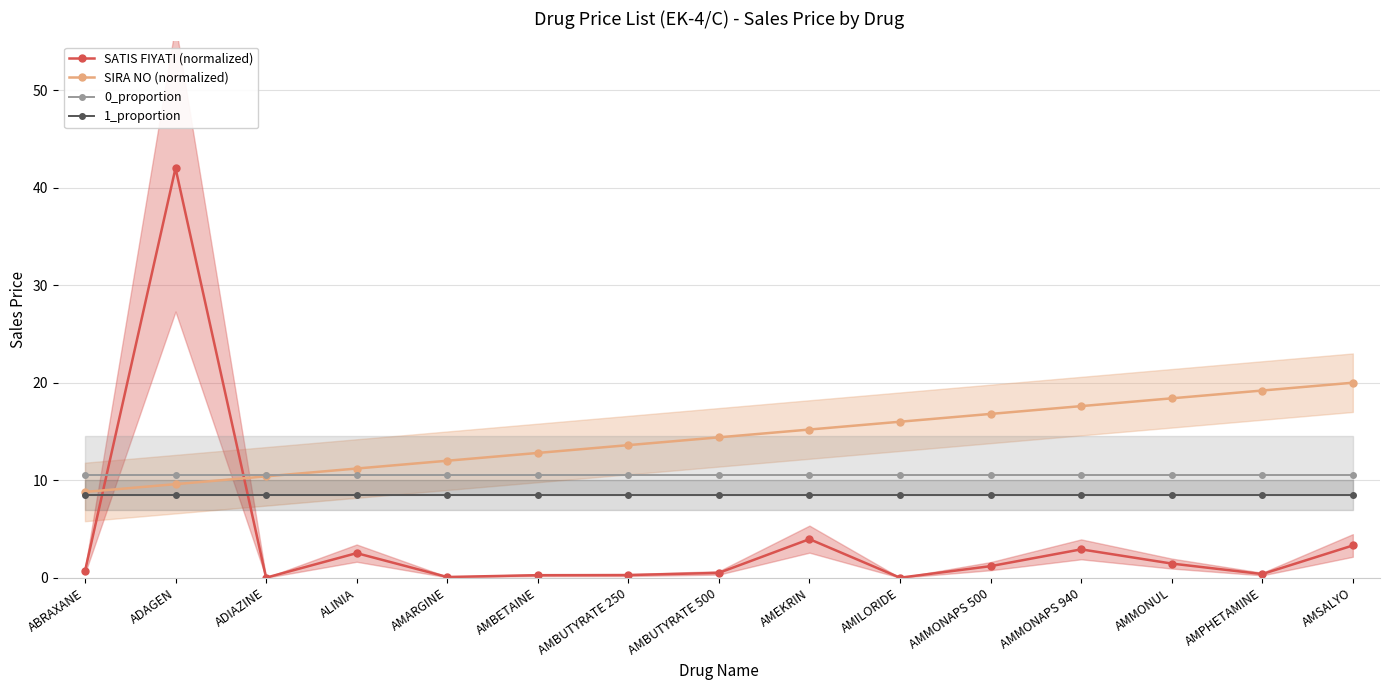

The 1_proportion series shows 13.8 at AMARGINE. True or false?

False